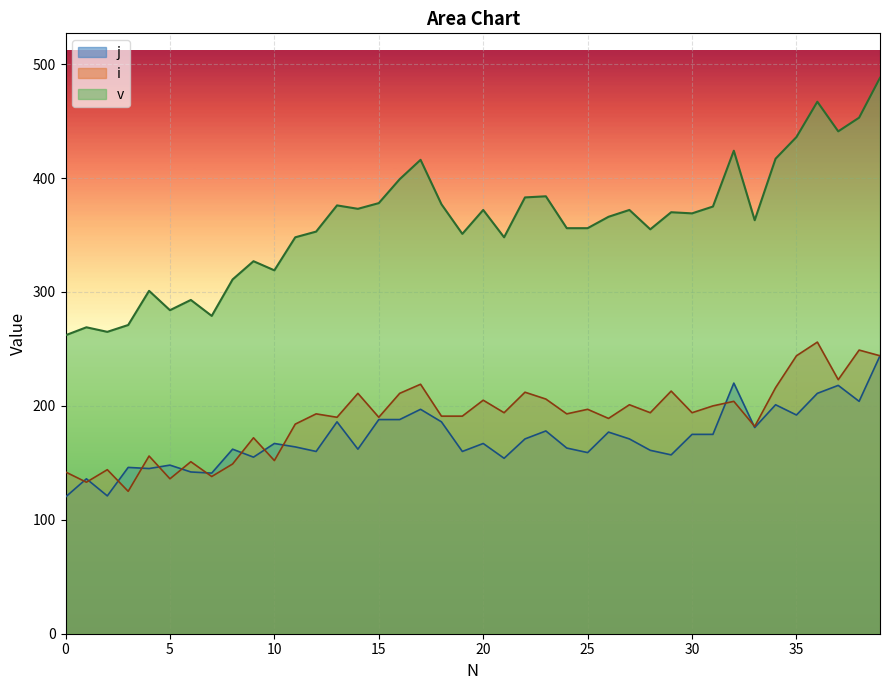

What is the total value across all series at 11?

696